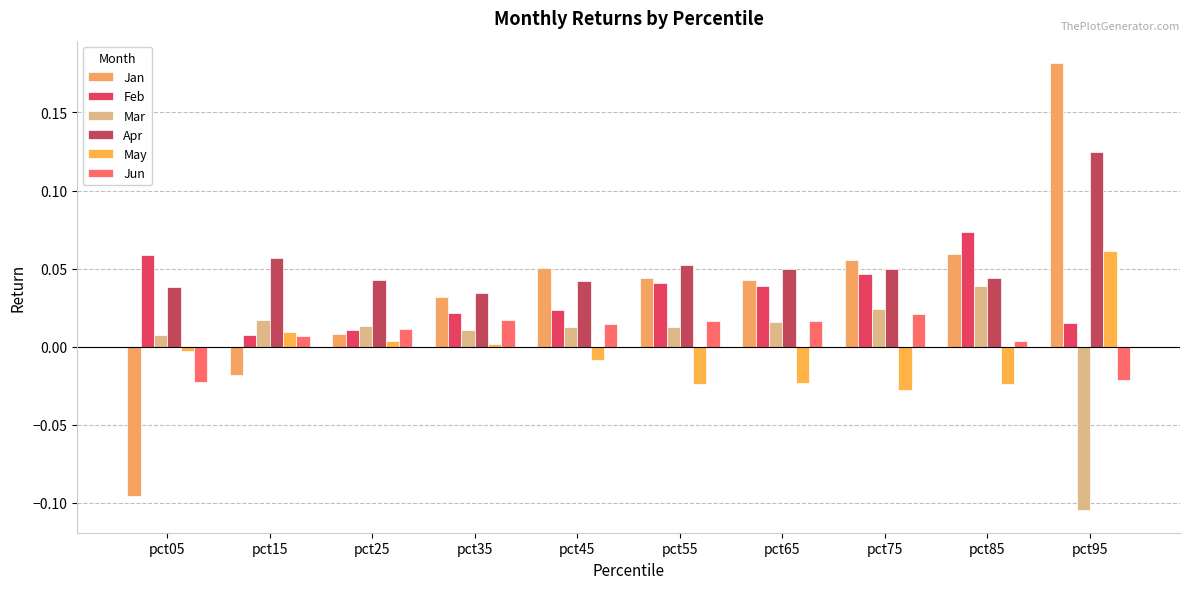

Which series has the largest total across all categories?

Apr